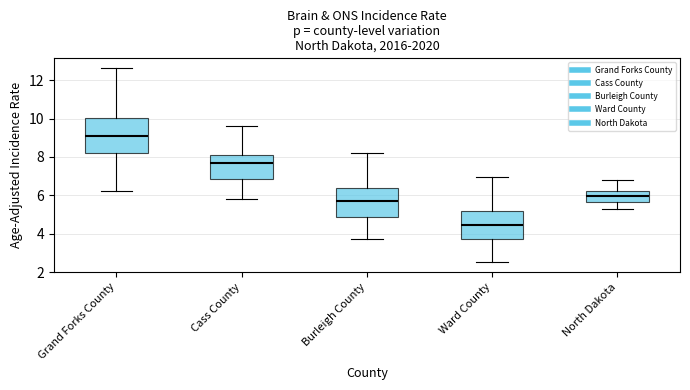

Which box has the lowest median line?

Ward County